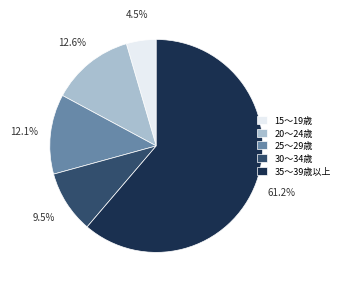

What percentage do 15～19歳 and 30～34歳 together represent?

14.0%